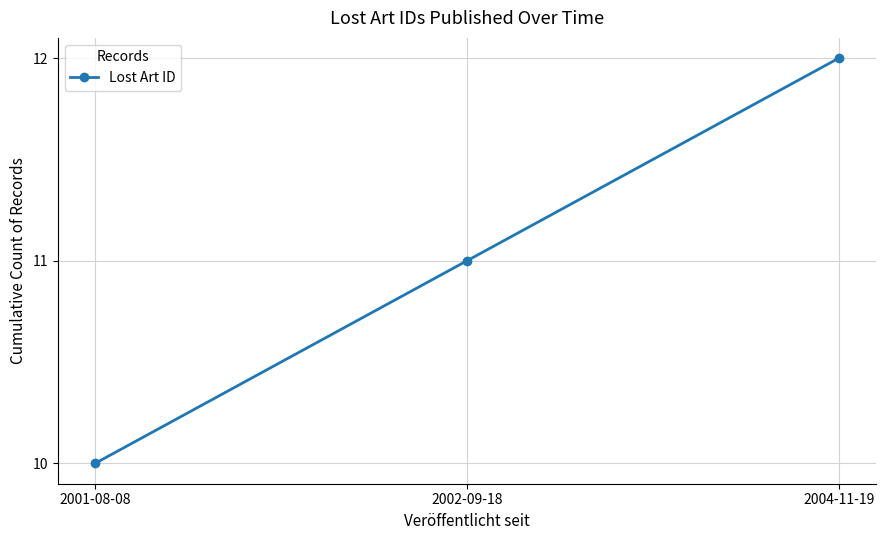

Reading right to left, what are all the values shown in this chart?

2004-11-19=12	2002-09-18=11	2001-08-08=10